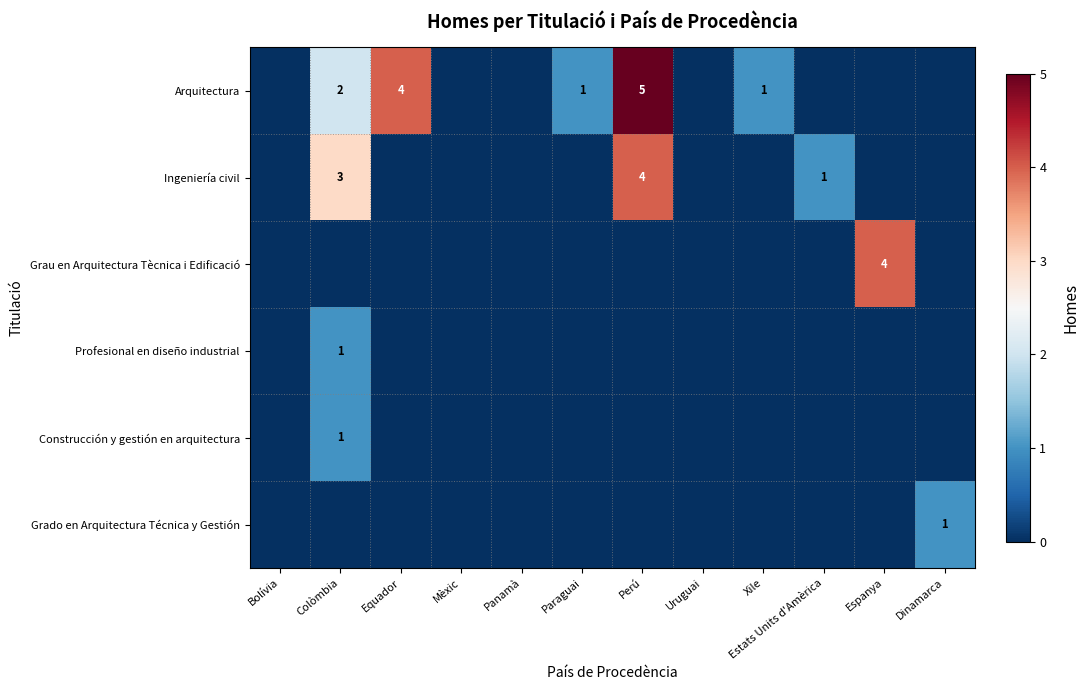

The value of Ingeniería civil at Estats Units d'Amèrica is 2. True or false?

False